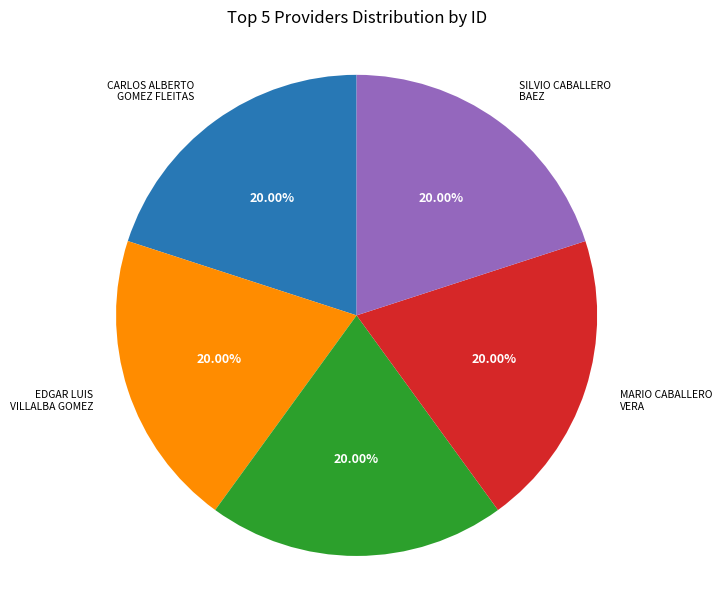

Is there a majority slice in this chart?

No